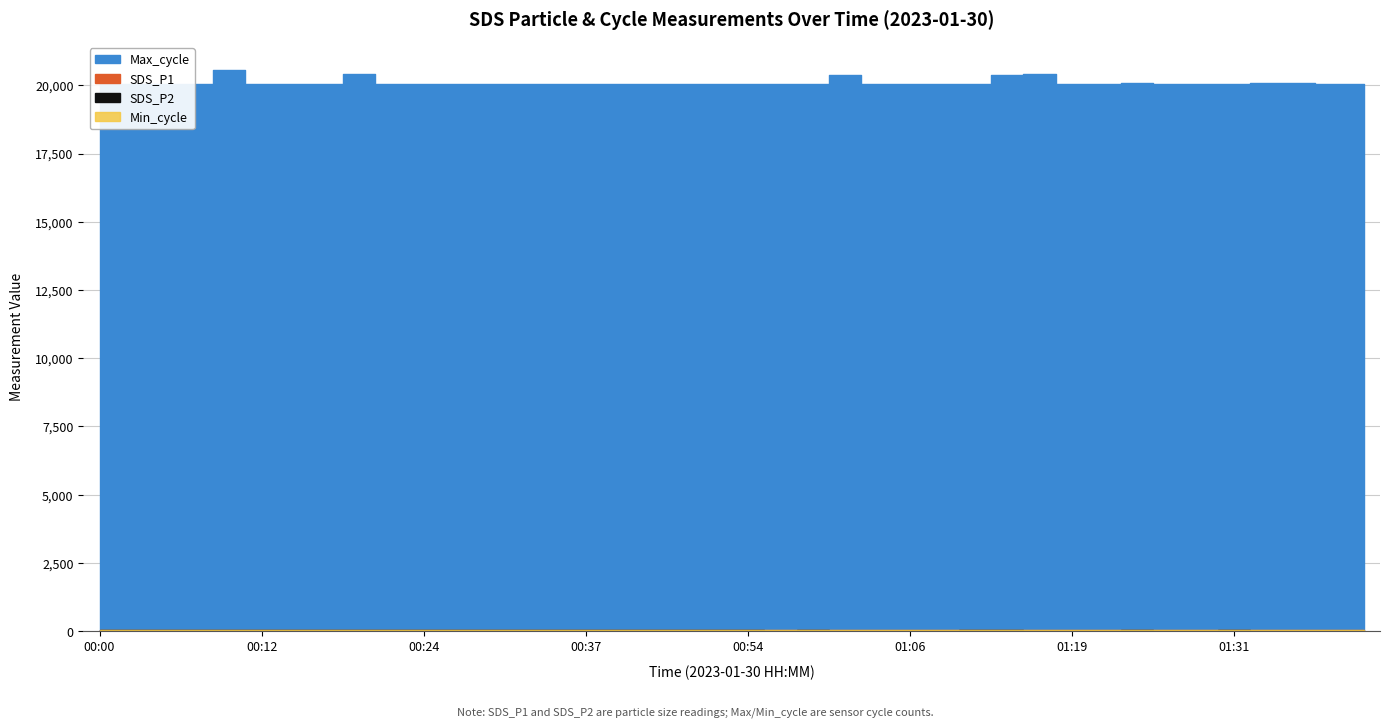

What is the approximate value of Min_cycle at 00:47?

28.0